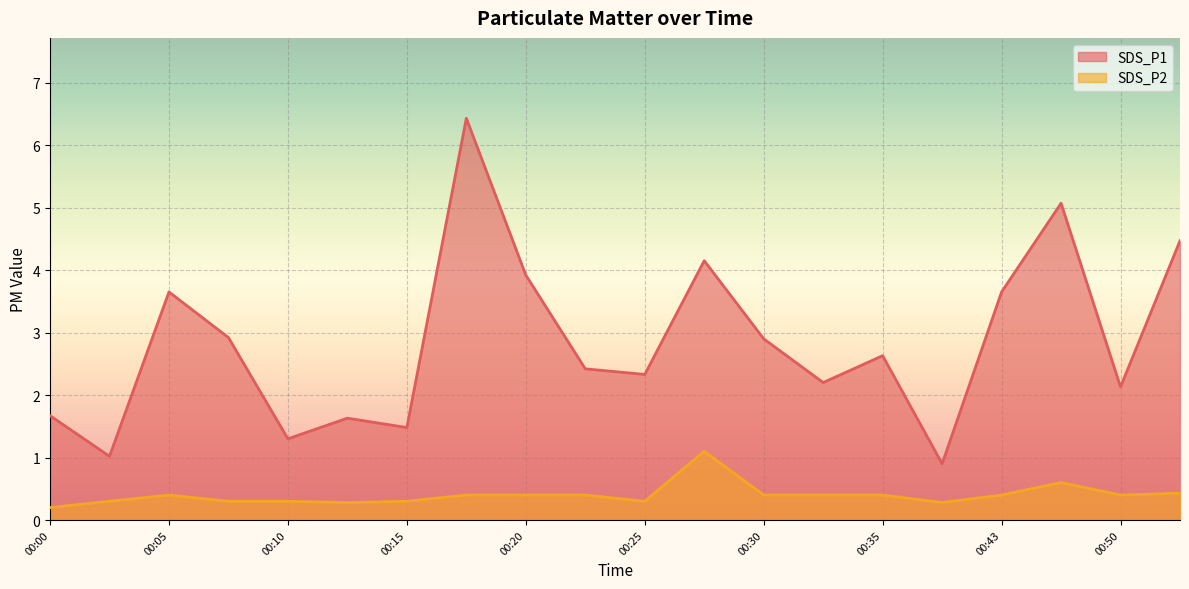

Which series has the largest range (max minus min)?

SDS_P1